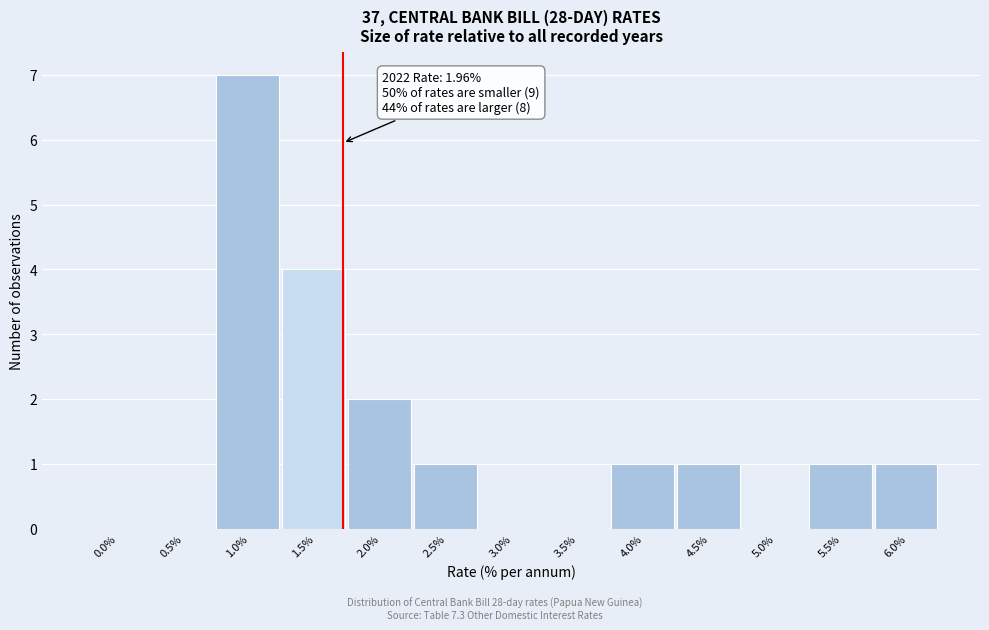

Reading right to left, transcribe all the data shown in this chart.

6.0%=1	5.5%=1	5.0%=0	4.5%=1	4.0%=1	3.5%=0	3.0%=0	2.5%=1	2.0%=2	1.5%=4	1.0%=7	0.5%=0	0.0%=0